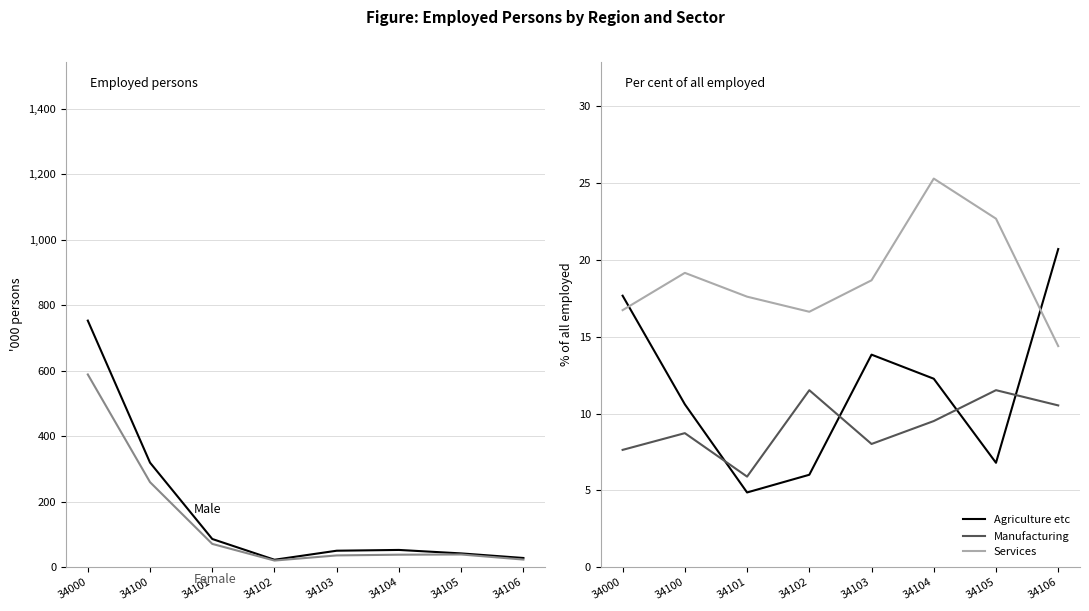

Reading right to left, list all the values displayed in this chart.

Male: 34106=28.1	34105=42.0	34104=52.6	34103=50.3	34102=22.7	34101=86.0	34100=319.1	34000=752.6
Female: 34106=23.2	34105=38.8	34104=38.1	34103=35.9	34102=20.2	34101=71.0	34100=259.5	34000=588.3
Agriculture etc: 34106=20.7	34105=6.8	34104=12.3	34103=13.8	34102=6.0	34101=4.9	34100=10.6	34000=17.7
Manufacturing: 34106=10.5	34105=11.5	34104=9.5	34103=8.0	34102=11.5	34101=5.9	34100=8.7	34000=7.6
Services: 34106=14.4	34105=22.7	34104=25.3	34103=18.7	34102=16.6	34101=17.6	34100=19.2	34000=16.7